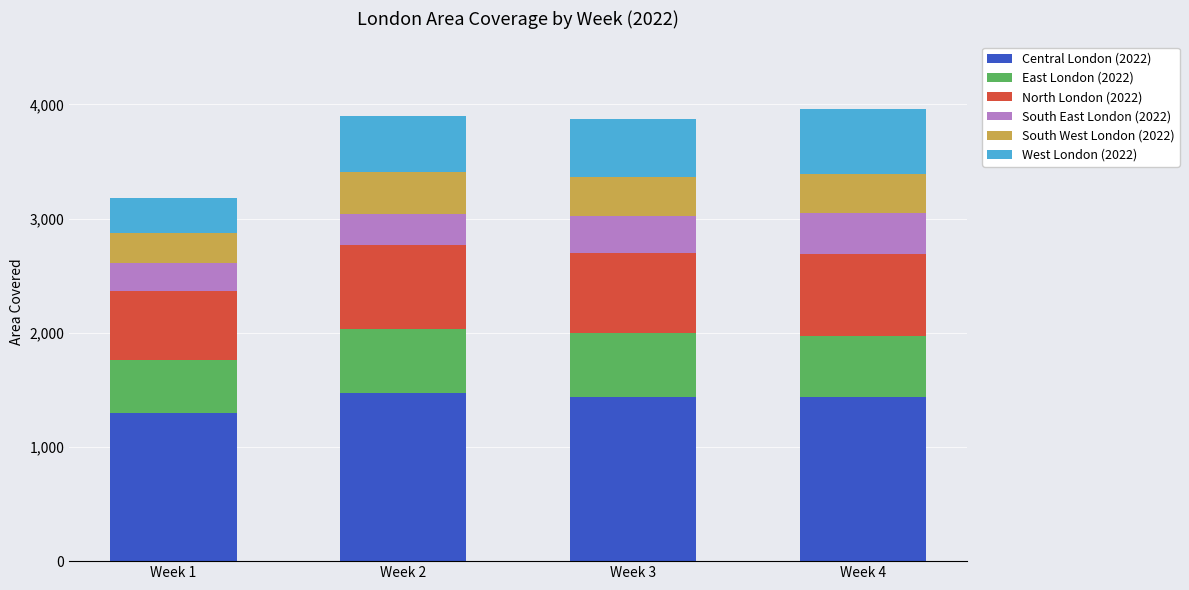

What is the highest value of the Central London (2022) series?

1475